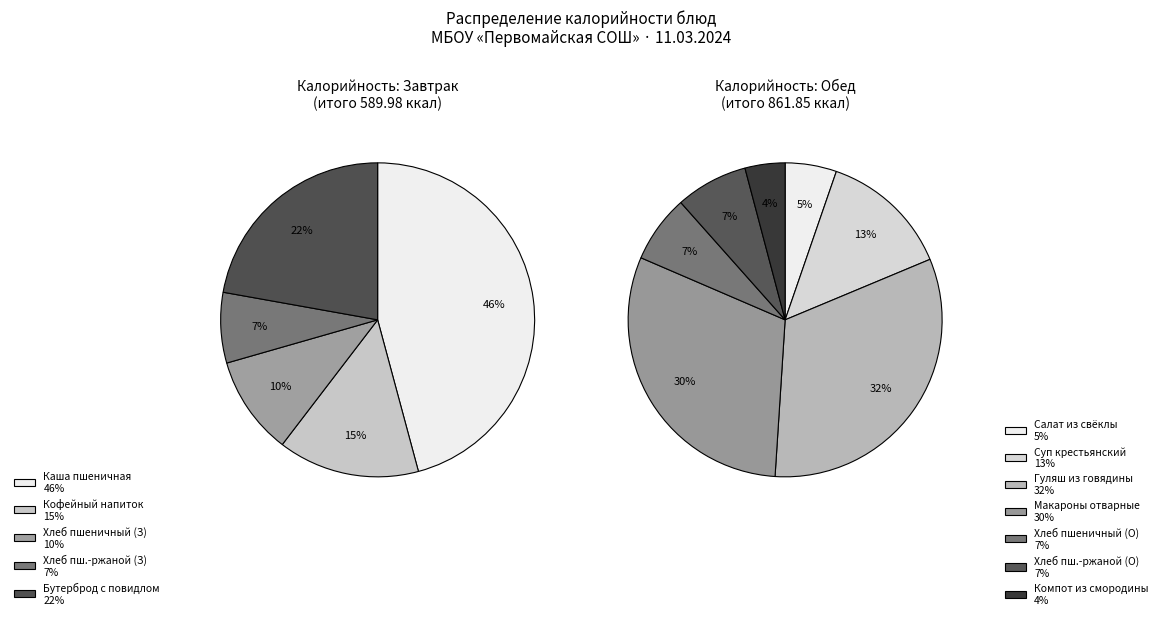

Rank the categories by value from highest to lowest.

Обед, Завтрак